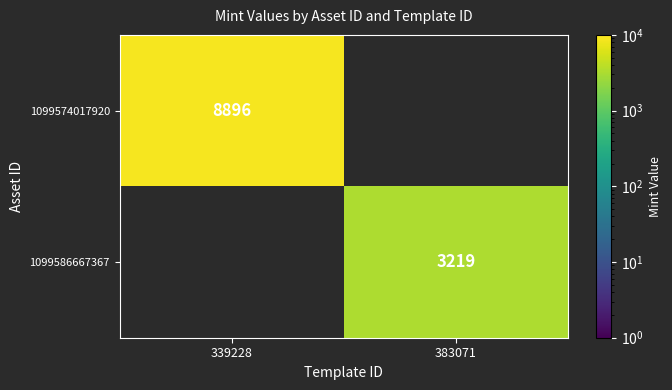

Is it true that 1099574017920 equals 8896 at 339228?

True